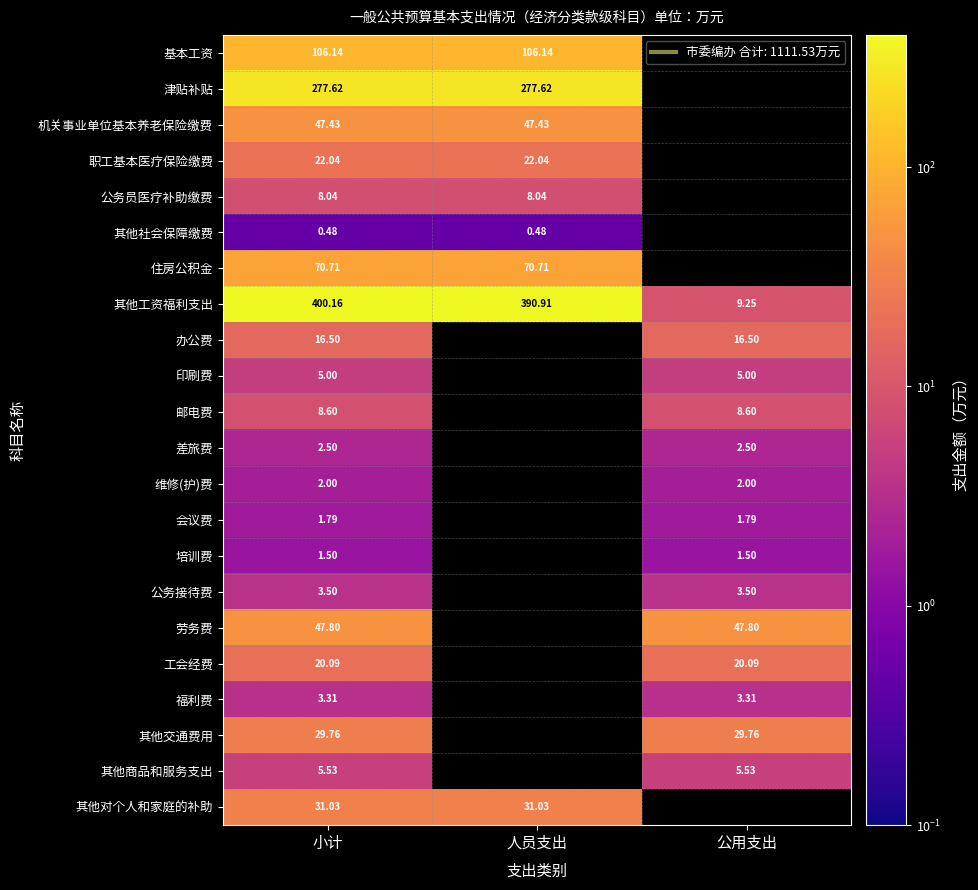

Is the value of 邮电费 at 公用支出 greater than the value of 会议费 at 小计?

Yes